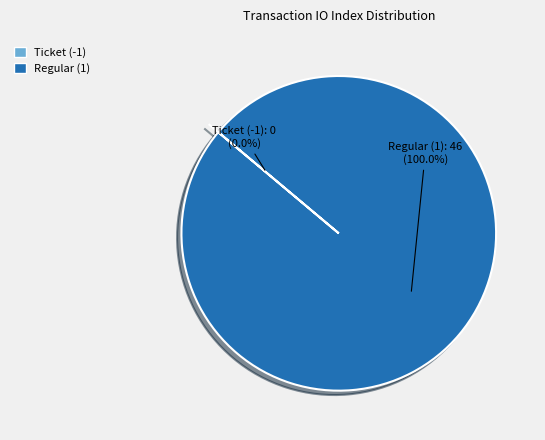

How many segments does this pie chart have?

2